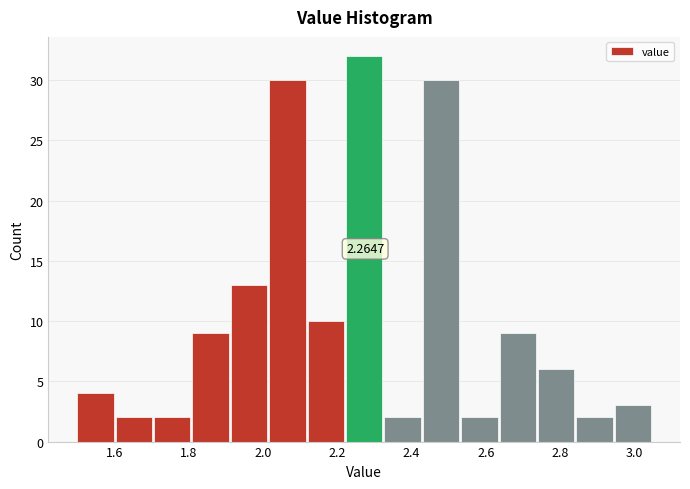

Which range on the x-axis has the tallest bar?

2.22 to 2.32